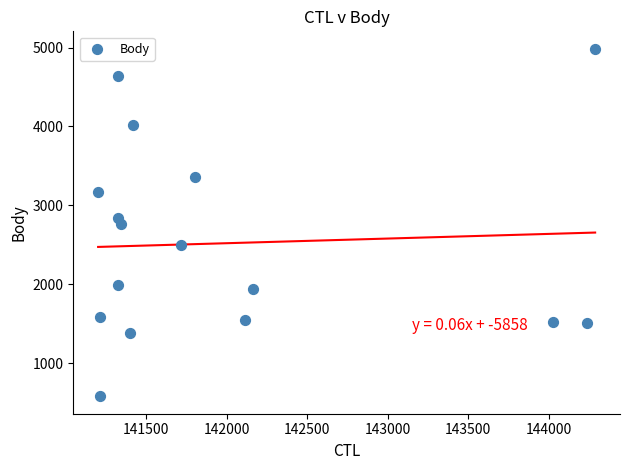

What is the range of X values (max minus min)?

3088